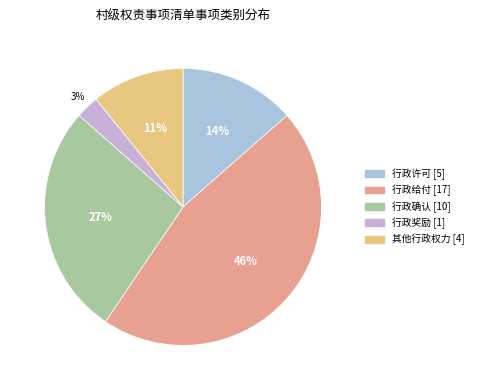

Is it true that 行政许可 is 14% of the pie?

True